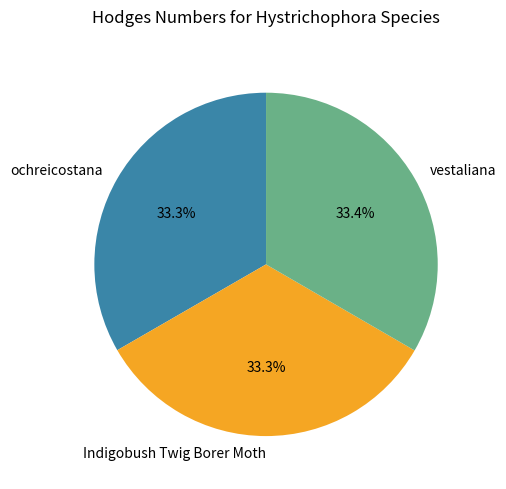

How many slices are in this pie chart?

3